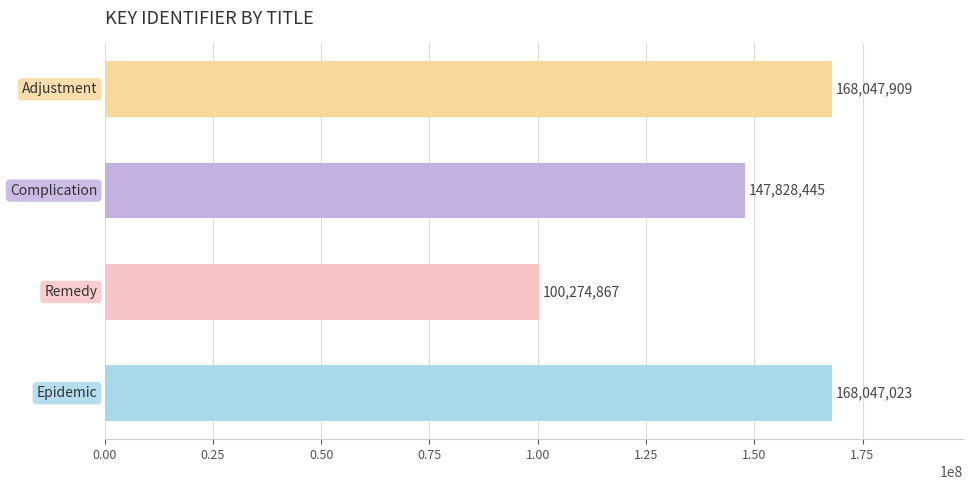

What is the minimum value shown in the chart?

100274867